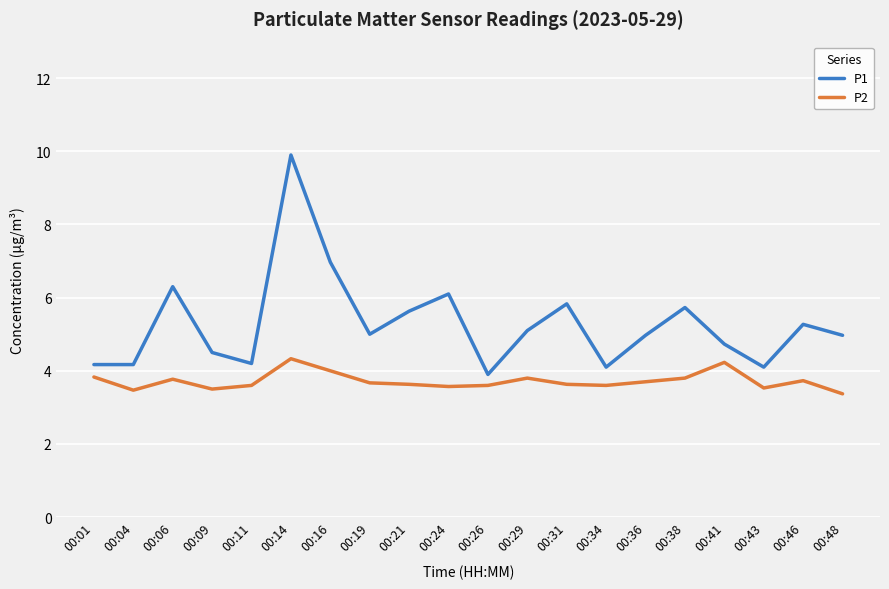

Which series has the widest spread of values?

P1